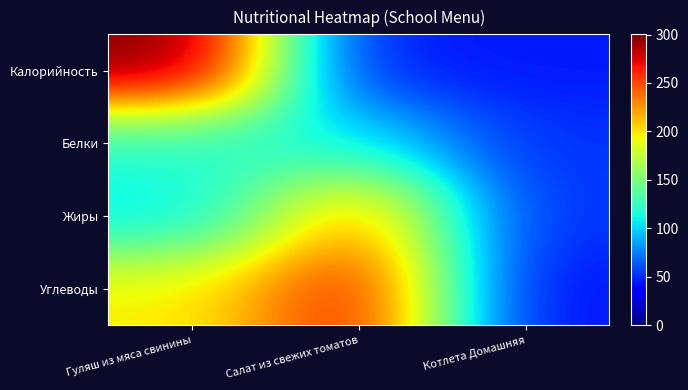

What is the smallest value displayed?

41.5